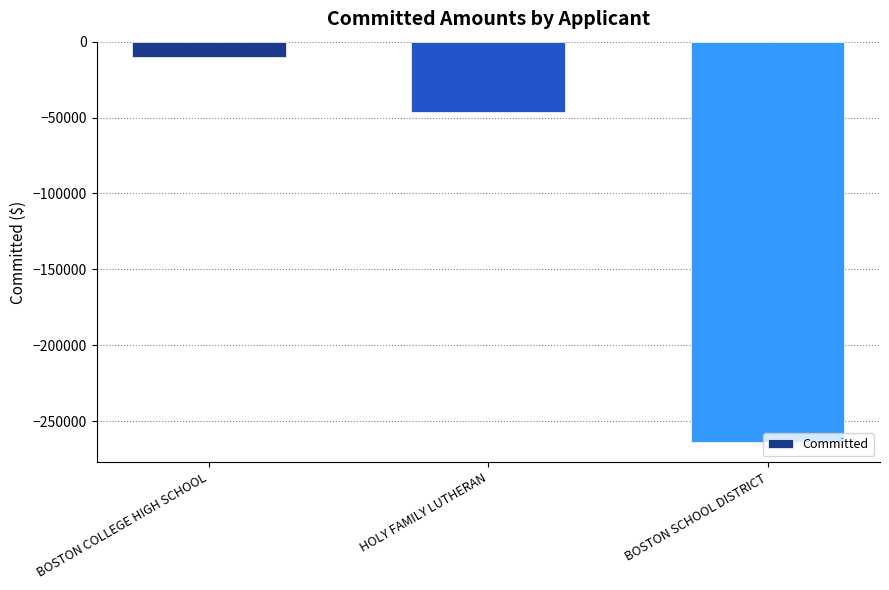

What value does the data have at HOLY FAMILY LUTHERAN?

-46292.7